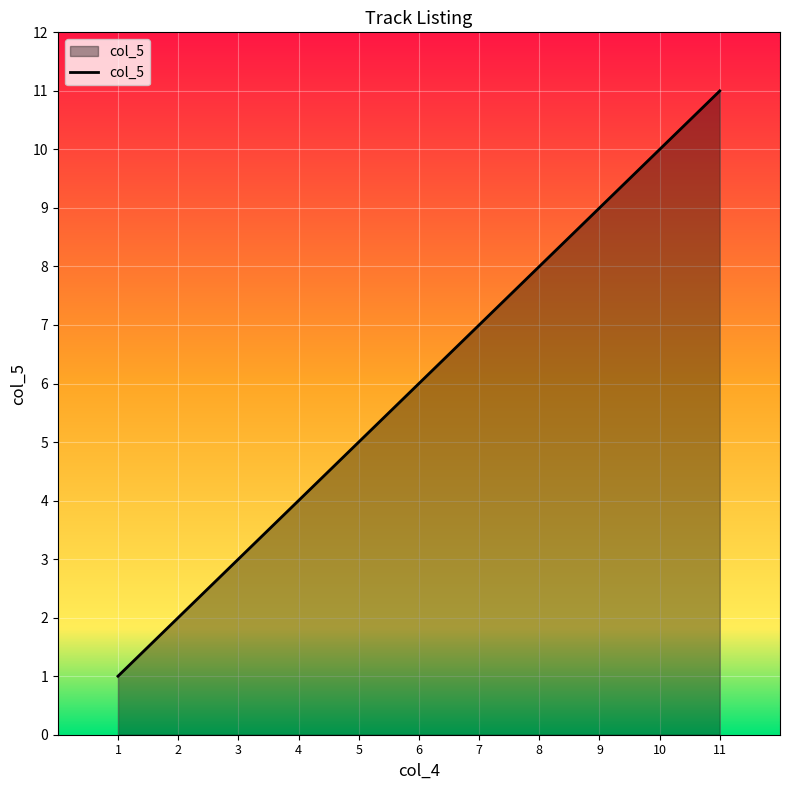

Where is the data nearest to the value 6?

6